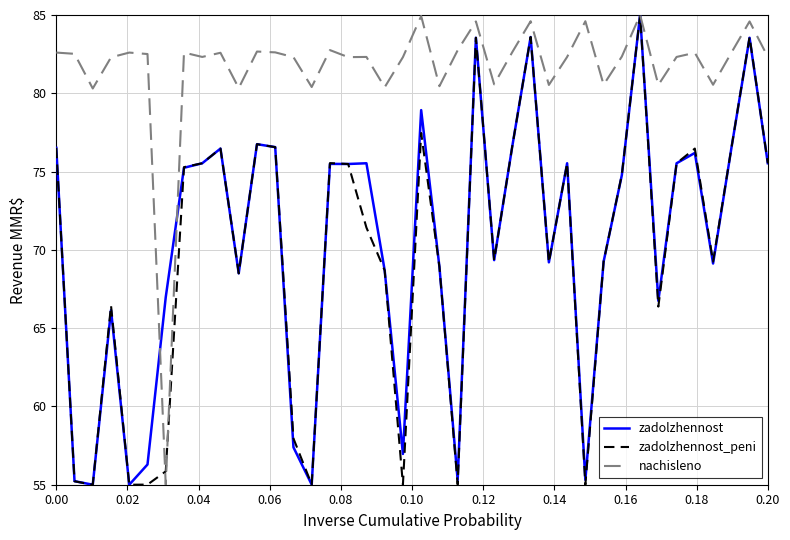

True or false: zadolzhennost_peni and nachisleno cross at least once.

True